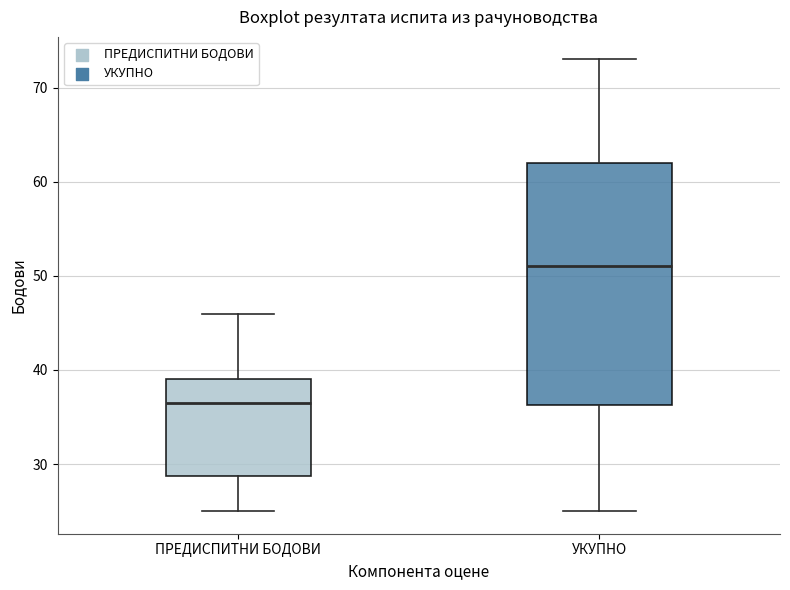

Which box is the tallest, from its lower edge to its upper edge?

УКУПНО